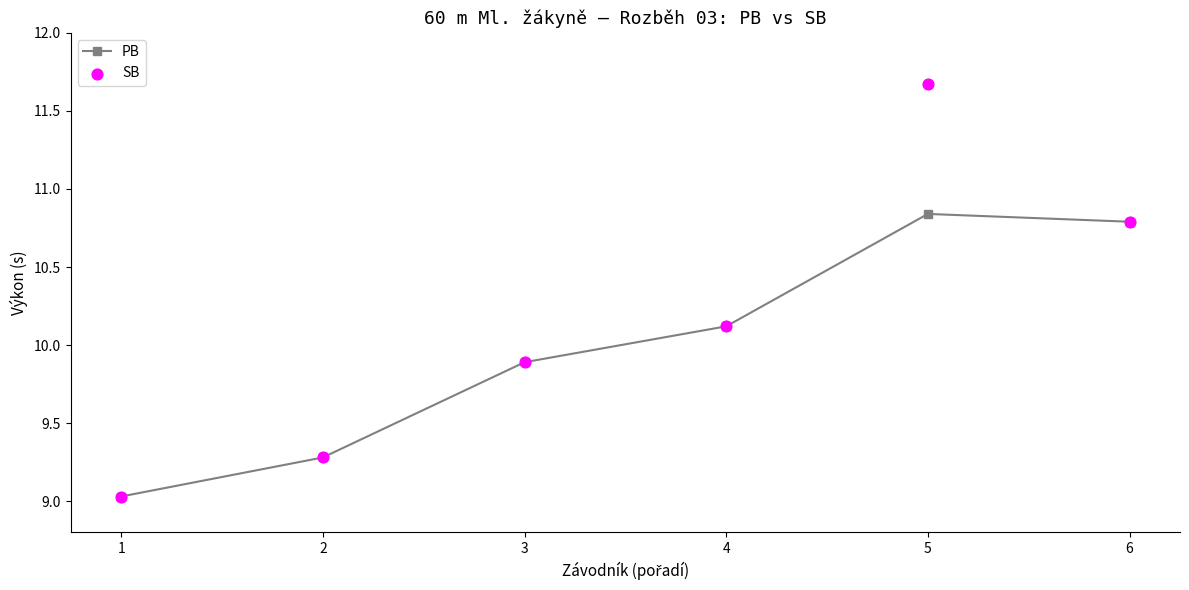

Which series has the largest total across all categories?

SB